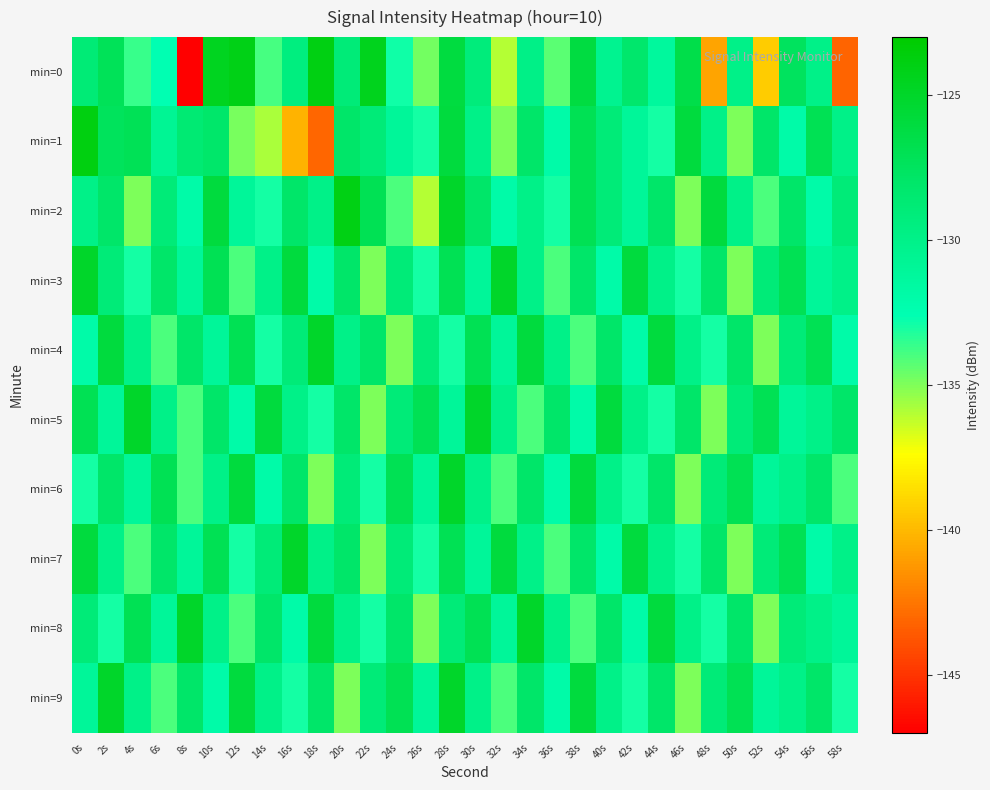

At how many categories does at least one series exceed -138?

30